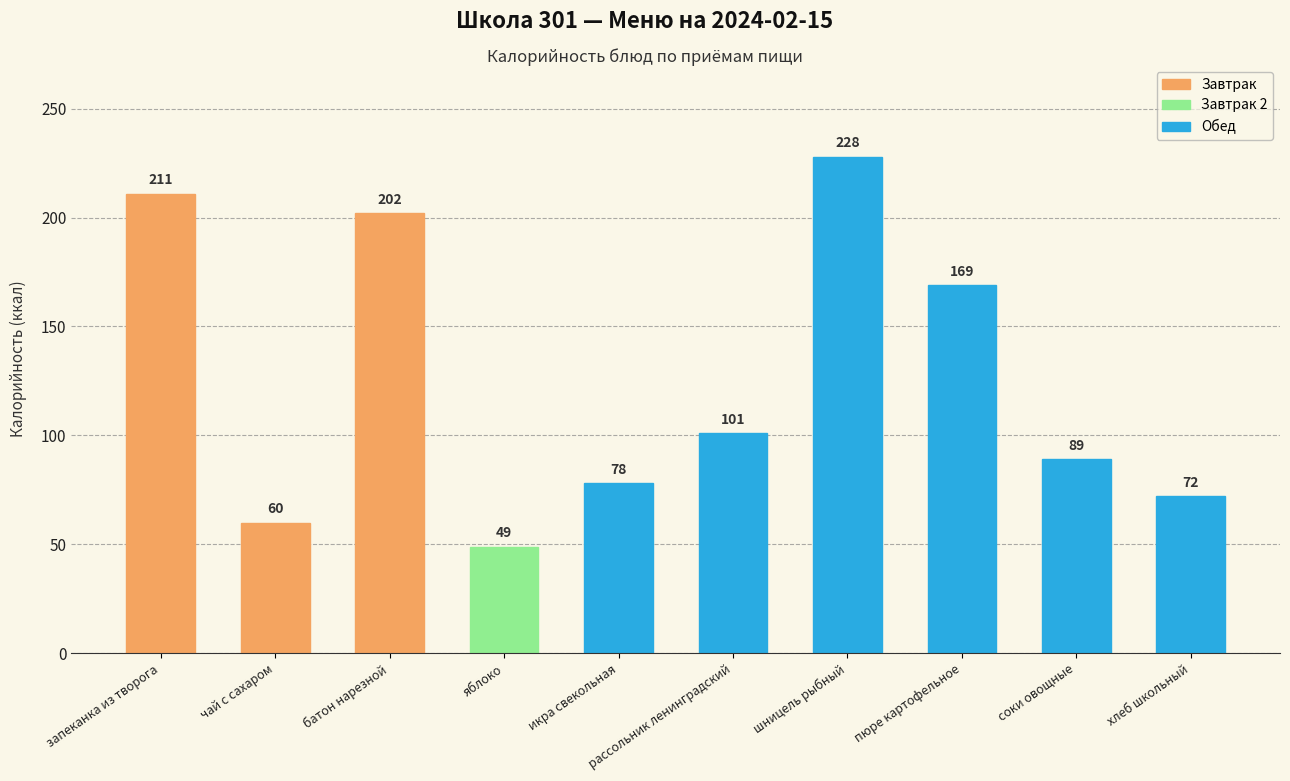

Which category has the lowest value across all series?

яблоко